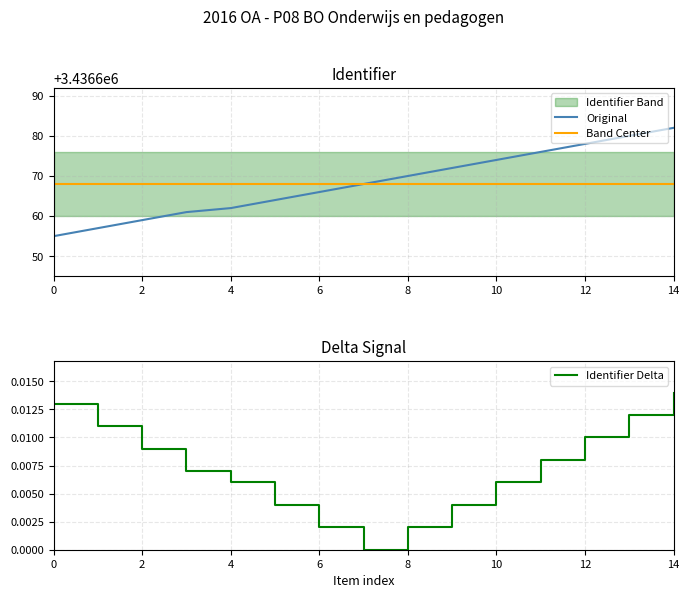

Is it true that Original equals 3436682 at 14?

True